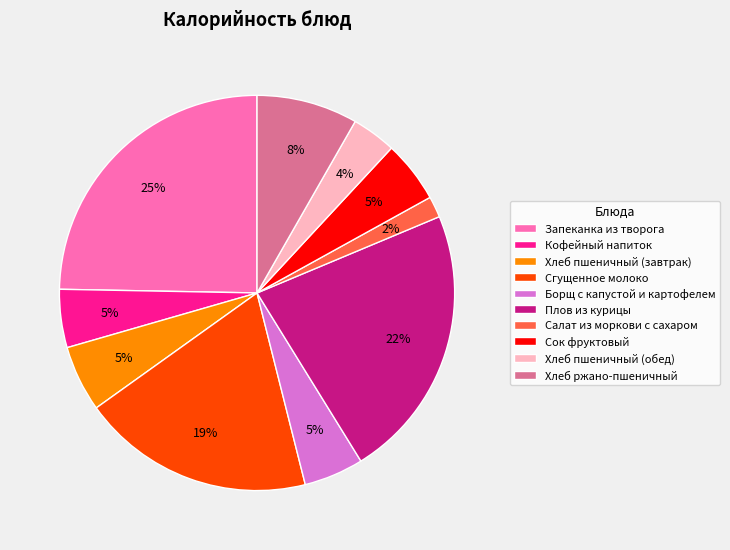

Which slice is the largest?

Запеканка из творога